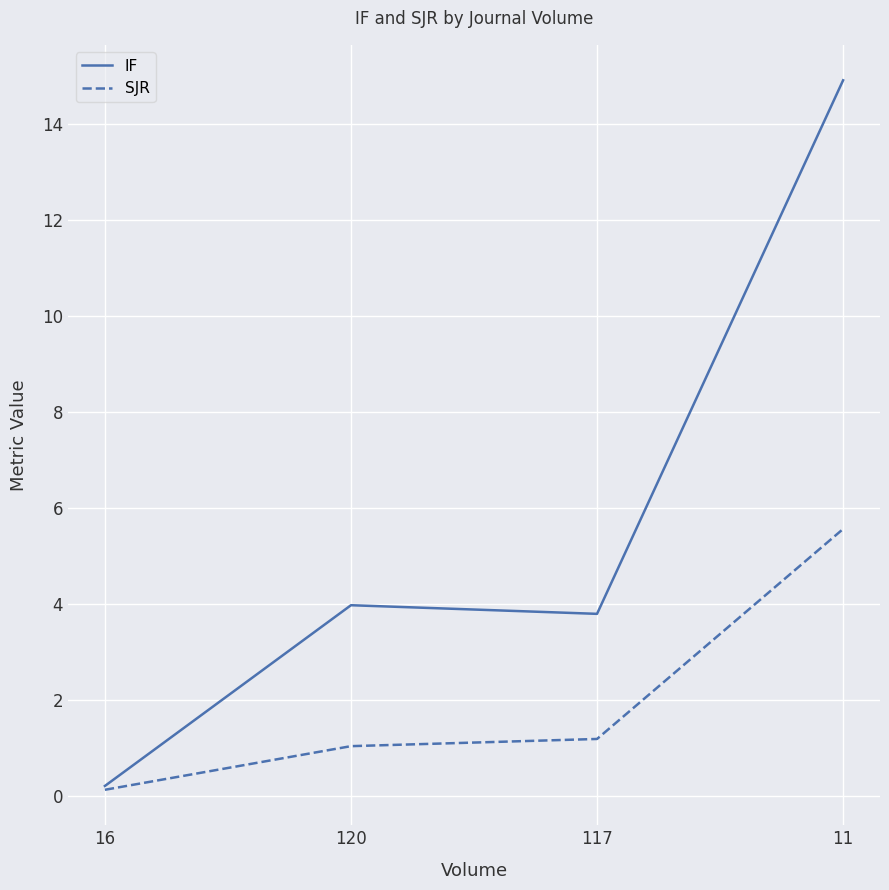

Which category has the lowest value in the SJR series?

16